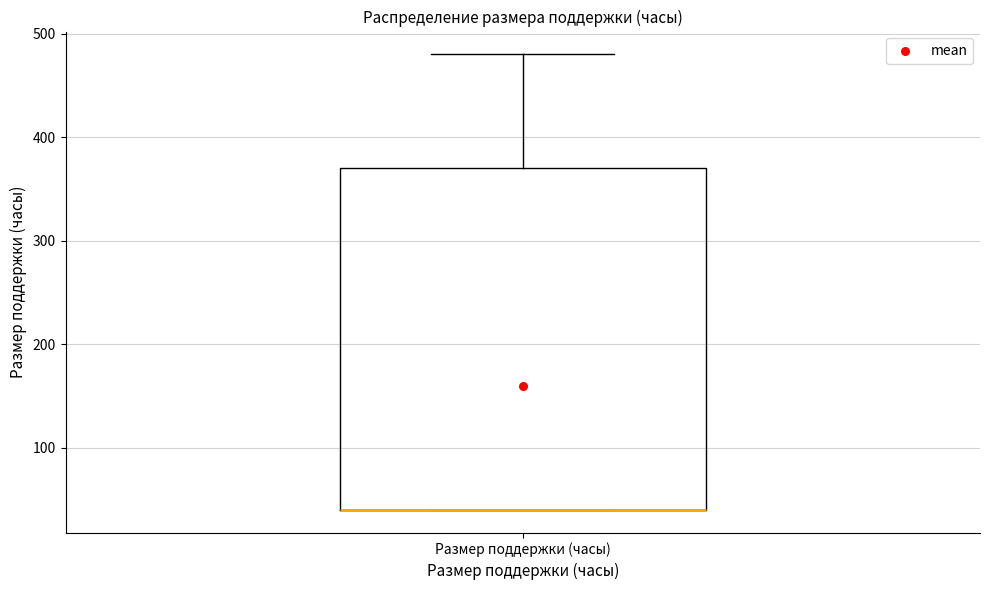

Where is the upper edge of the box for Размер поддержки (часы) on the y-axis? The values are not printed on the chart, so give them approximately, as read against the axis.

370